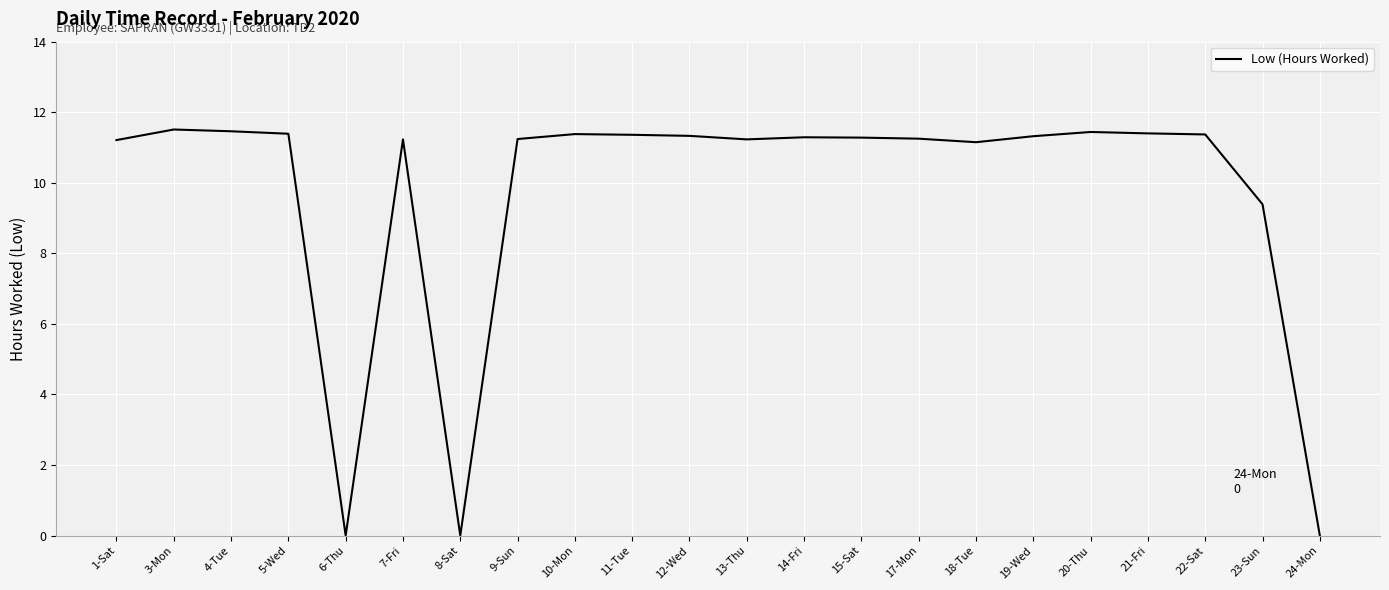

What is the ratio of the value at 3-Mon to the value at 18-Tue?

1.0